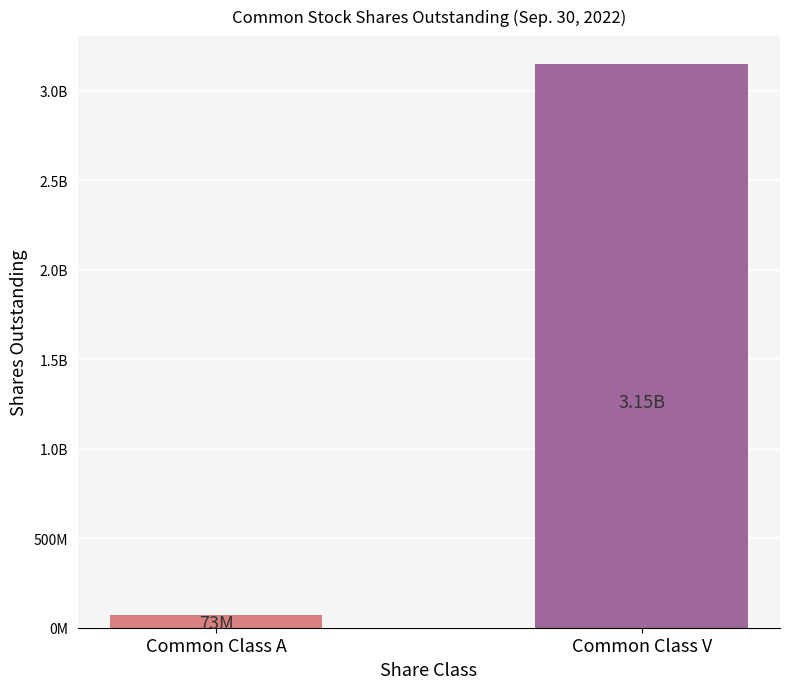

What is the ratio of the value at Common Class V to the value at Common Class A?

43.2